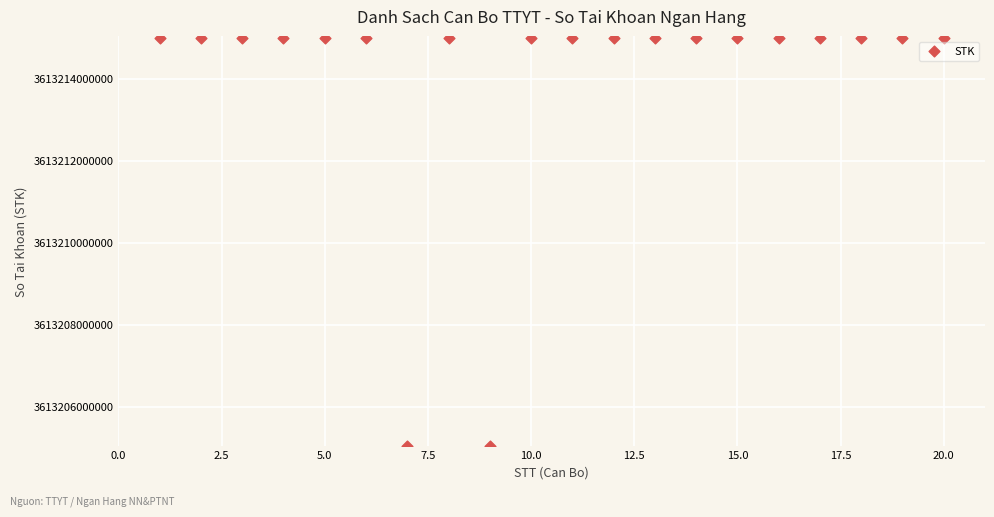

What is the range of X values (max minus min)?

19